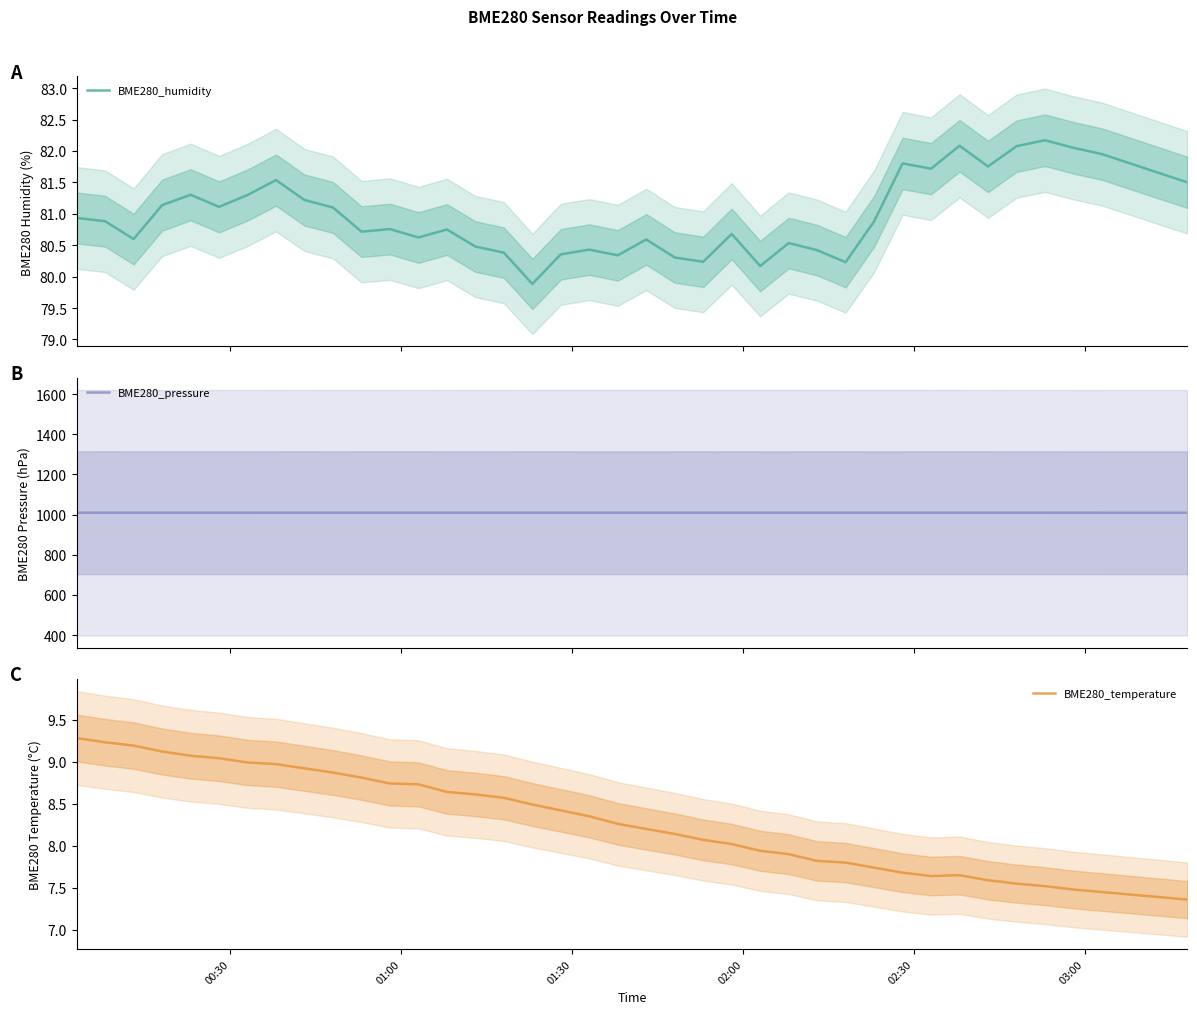

How many series are shown in this chart?

3